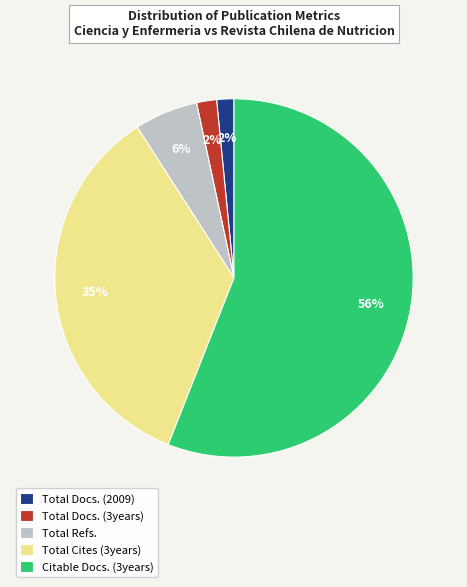

Between Total Refs. and Total Cites (3years), which is larger?

Total Cites (3years)